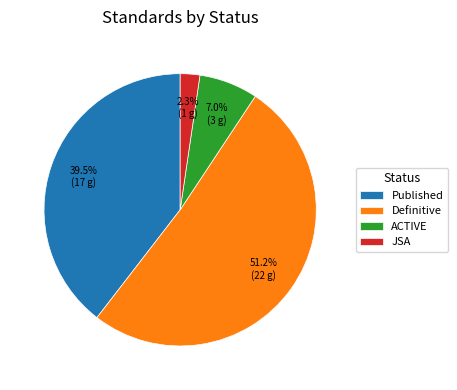

Rank the categories by value from highest to lowest.

Definitive, Published, ACTIVE, JSA